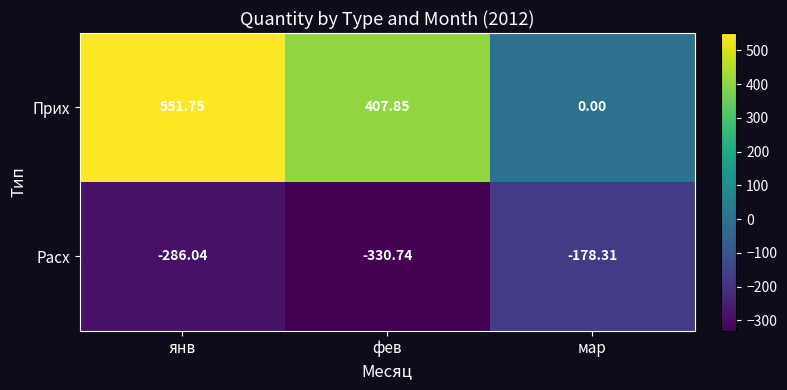

Between фев and мар, which series saw the biggest shift?

Прих